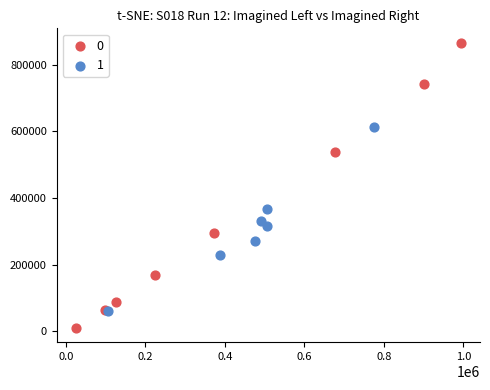

Which series contains the highest Y value?

0